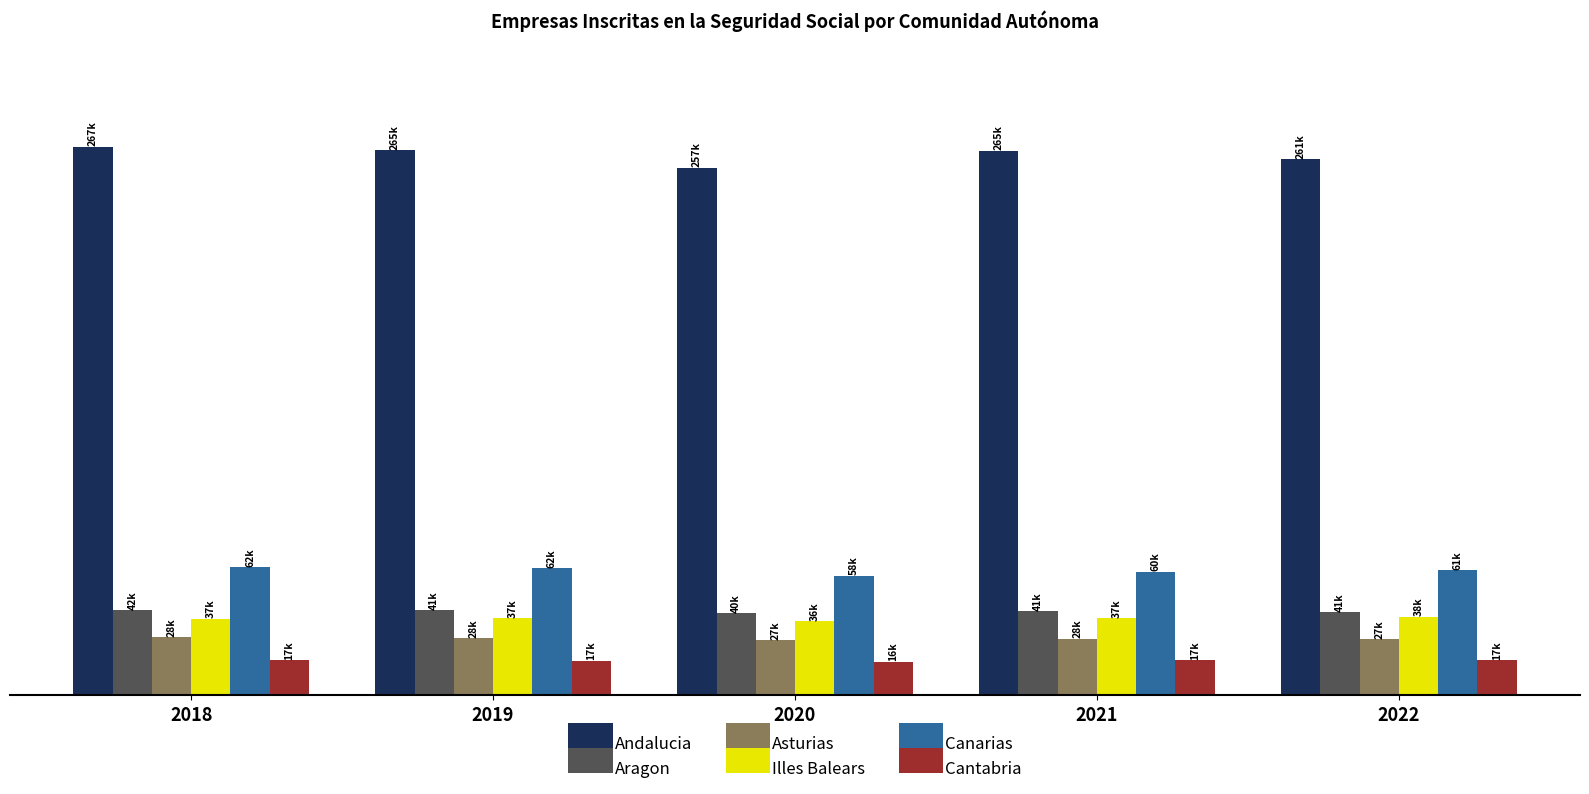

What value does the Aragon series have at 2018, to the nearest 50?

41500